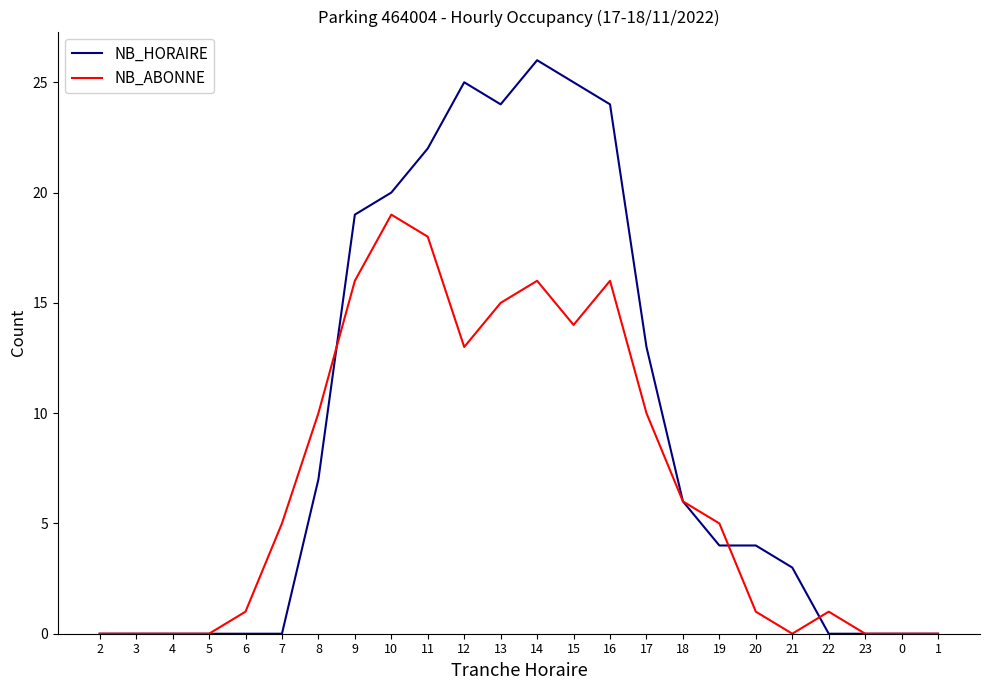

Is it true that NB_HORAIRE equals 22 at 11?

True